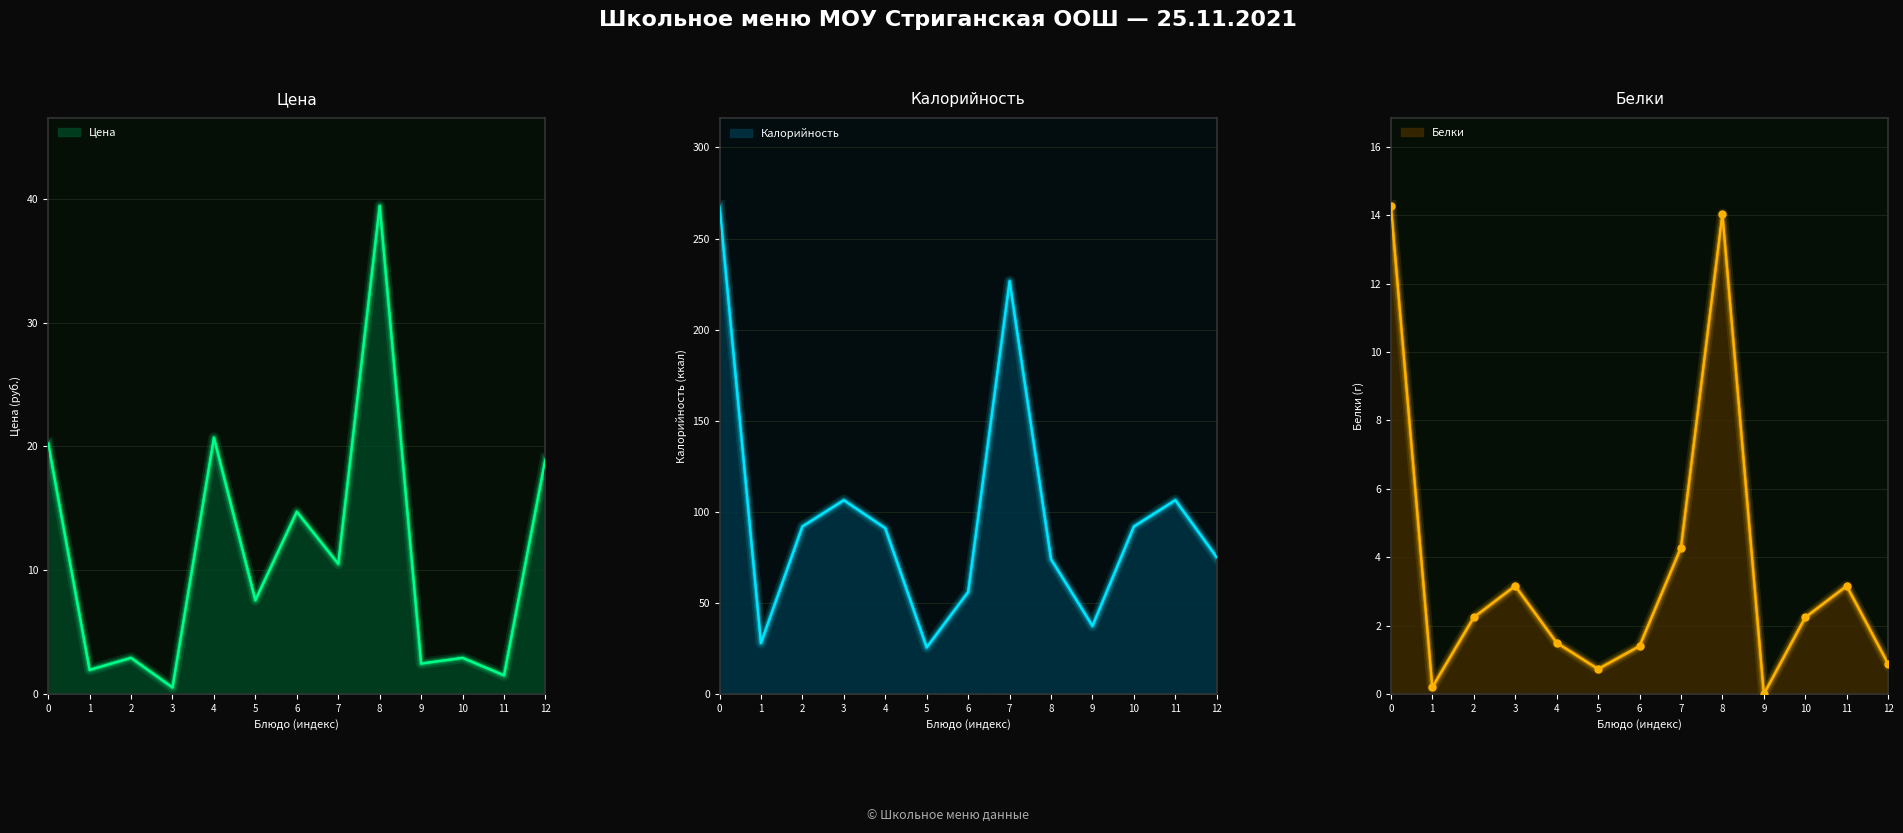

Where does the Калорийность series first go above 91?

0